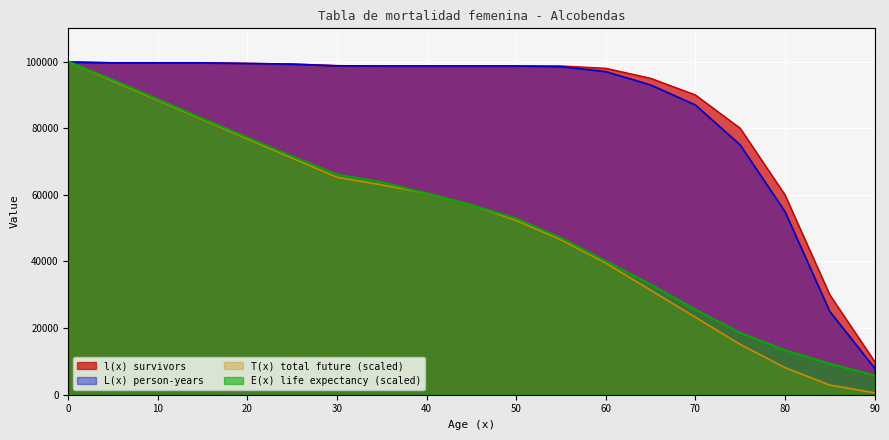

What is the sum of the T(x) total future values at 80 and 20?

84966.6